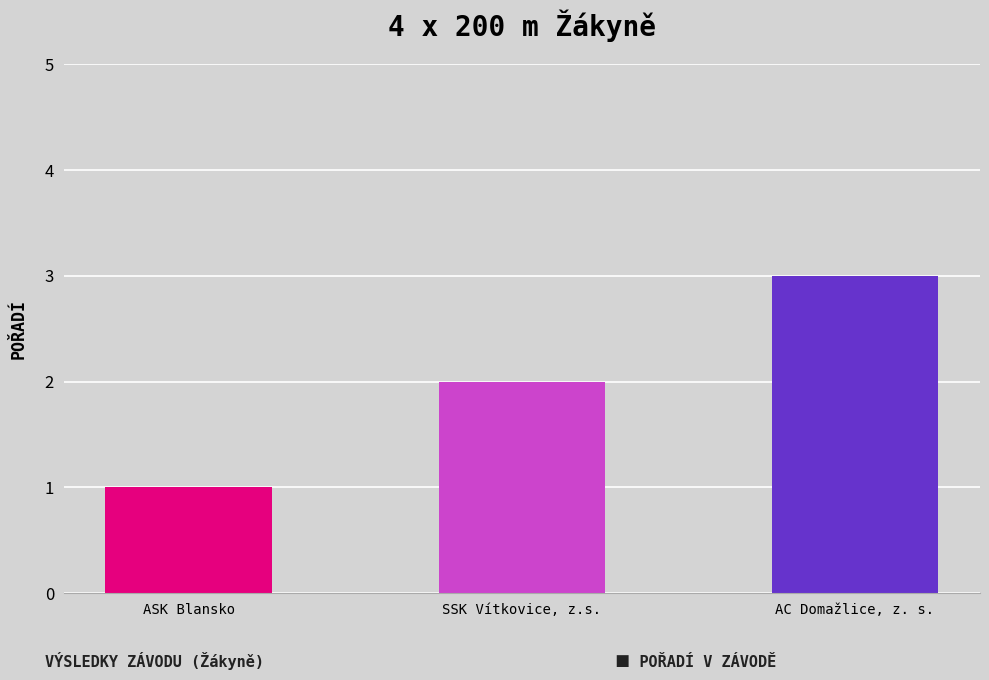

How many categories are shown in the chart?

3